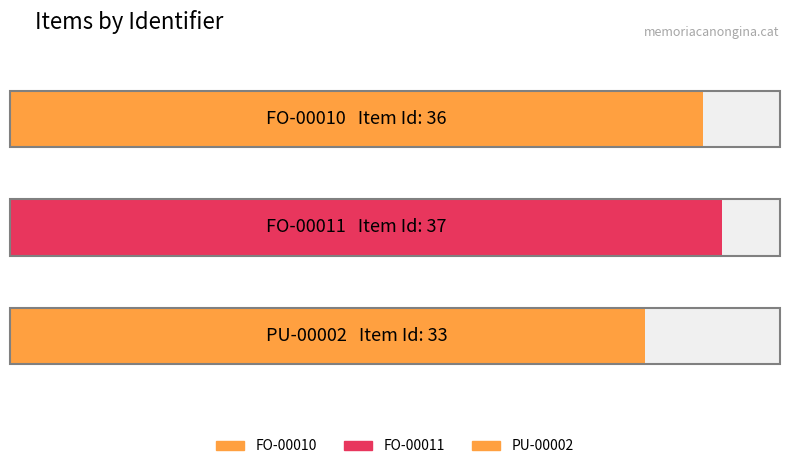

Rank the categories by value from highest to lowest.

FO-00011, FO-00010, PU-00002